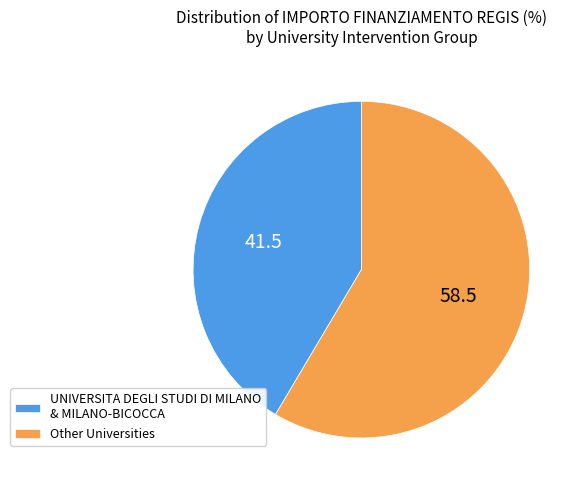

Which has a higher value, Other Universities or UNIVERSITA DEGLI STUDI DI MILANO & MILANO-BICOCCA?

Other Universities